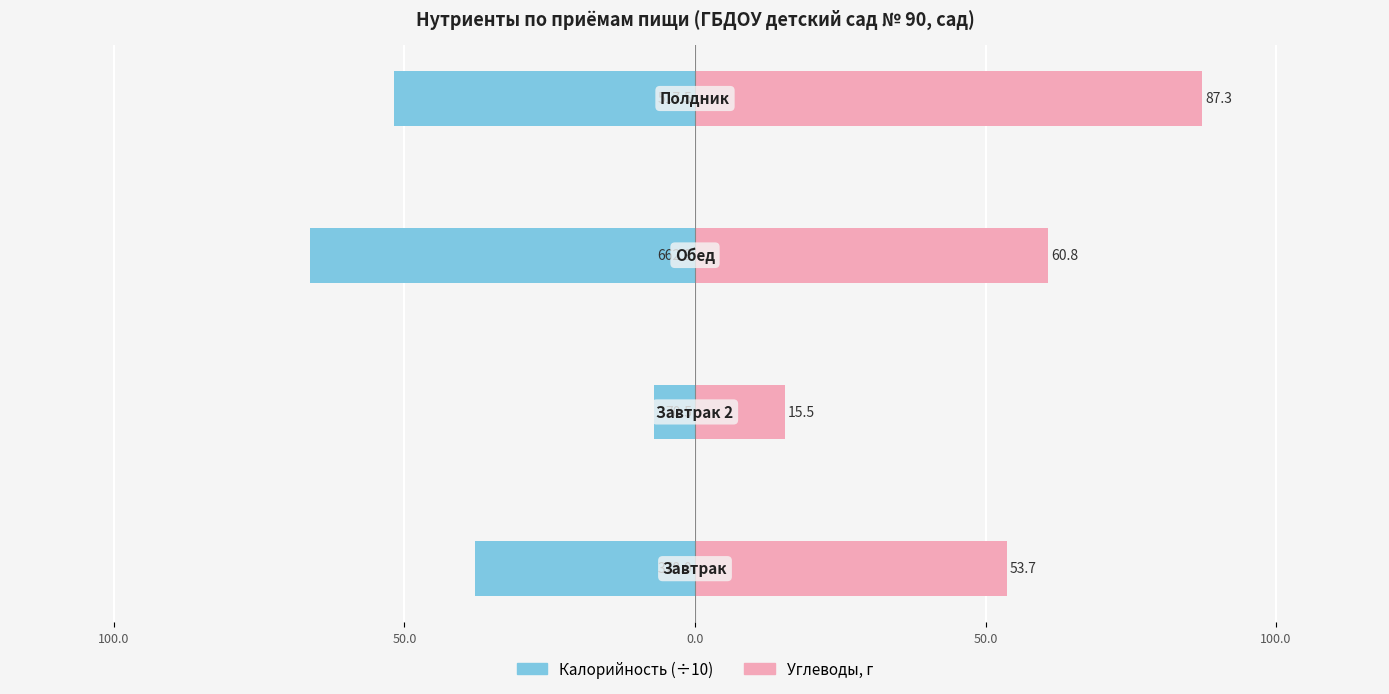

What is the value of the Калорийность (÷10) bar at the 3rd from the left?

-66.3